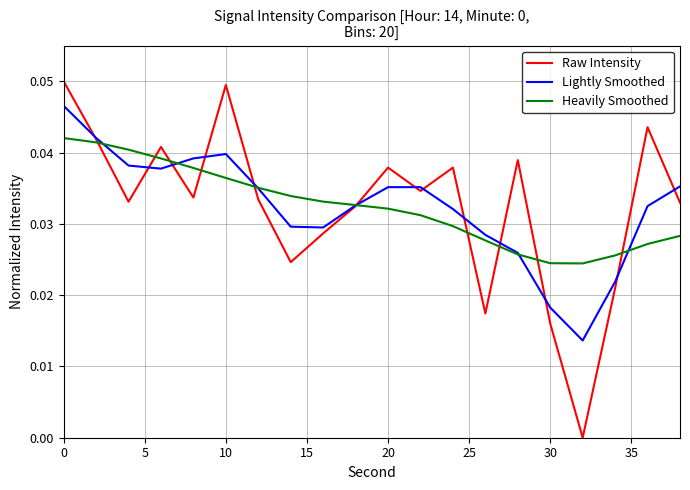

Which series has the widest spread of values?

Raw Intensity